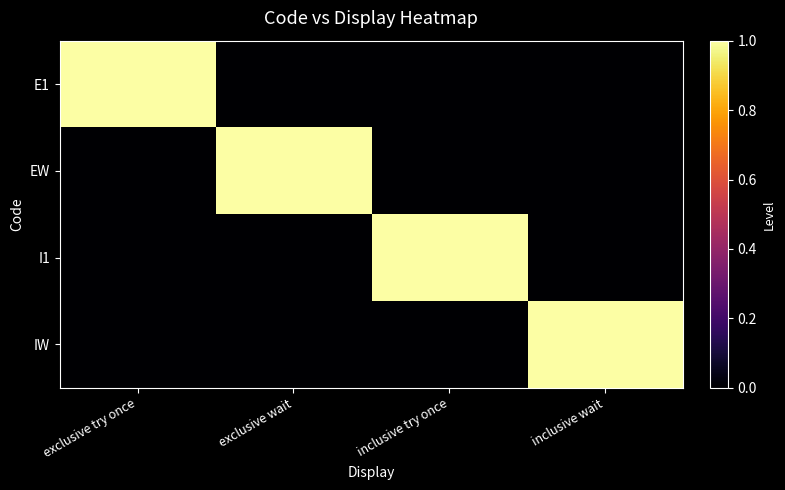

At how many categories does at least one series exceed 0?

4